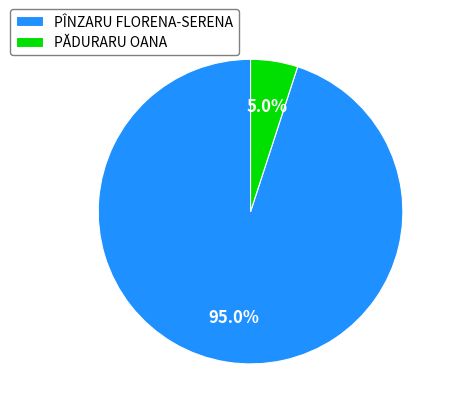

Combined, do PÎNZARU FLORENA-SERENA and PĂDURARU OANA account for over 50%?

Yes